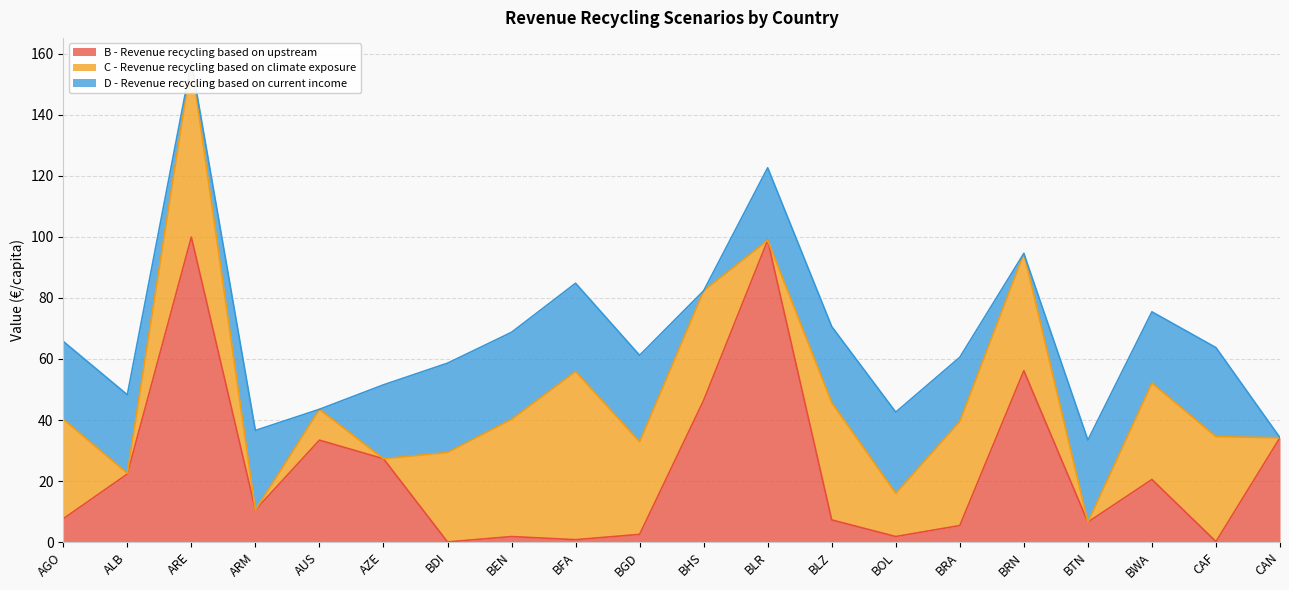

What position from the right is CAN?

1